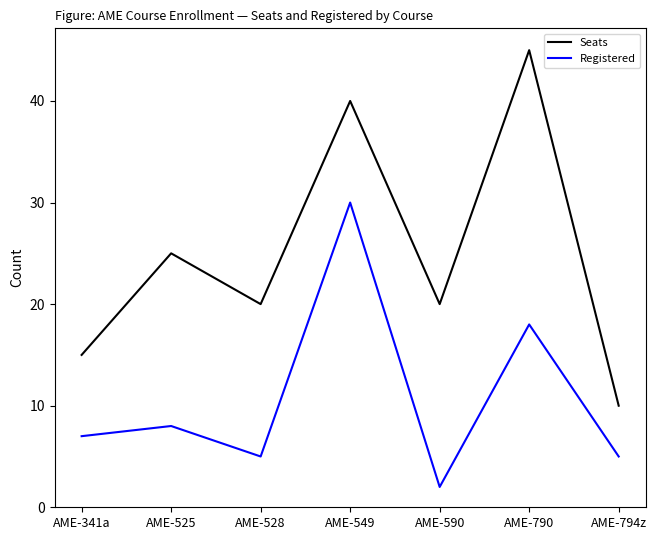

The Registered series shows 7 at AME-341a. True or false?

True